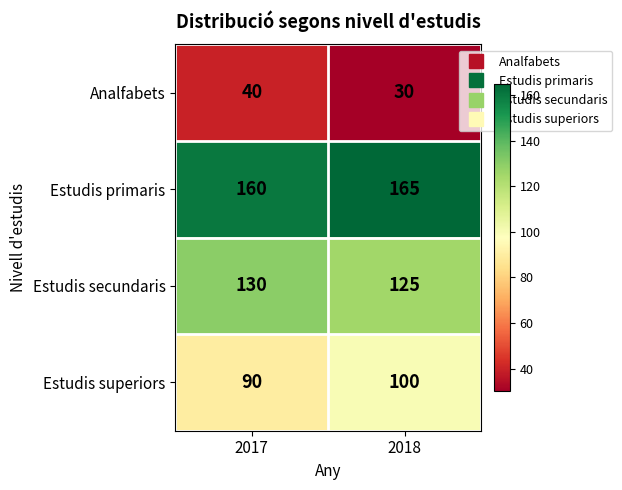

The value of Estudis secundaris at 2017 is 81. True or false?

False